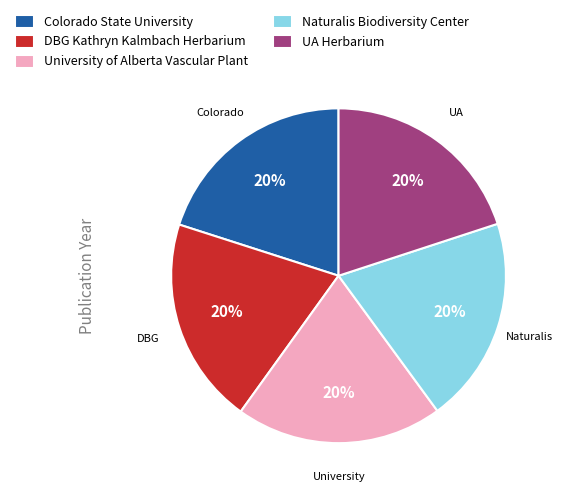

True or false: Naturalis Biodiversity Center accounts for 20% of the total.

True